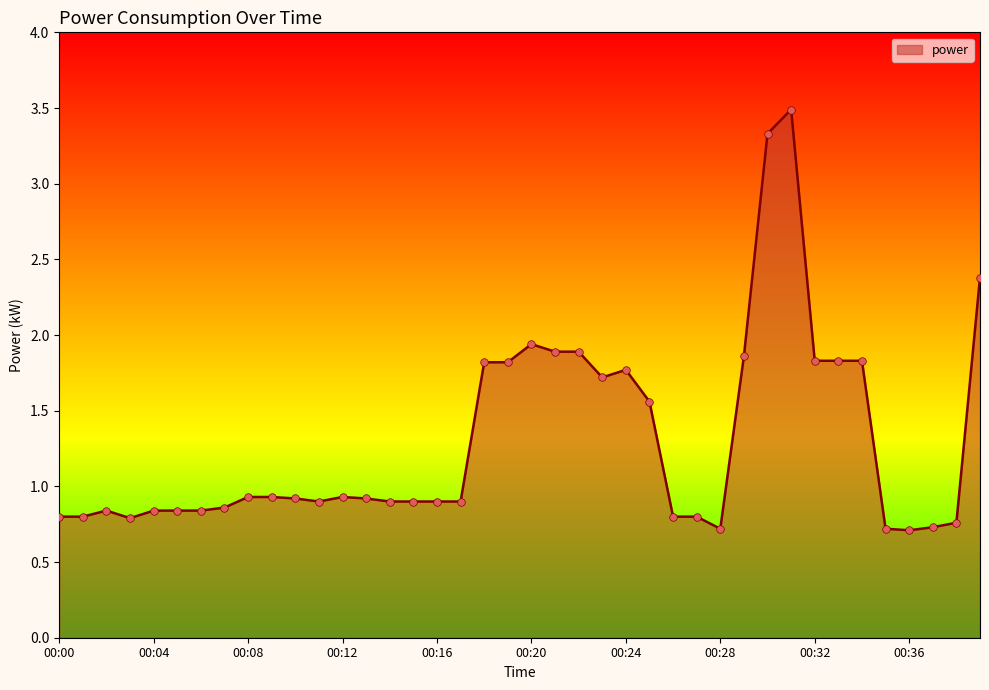

What is the smallest value displayed?

0.7